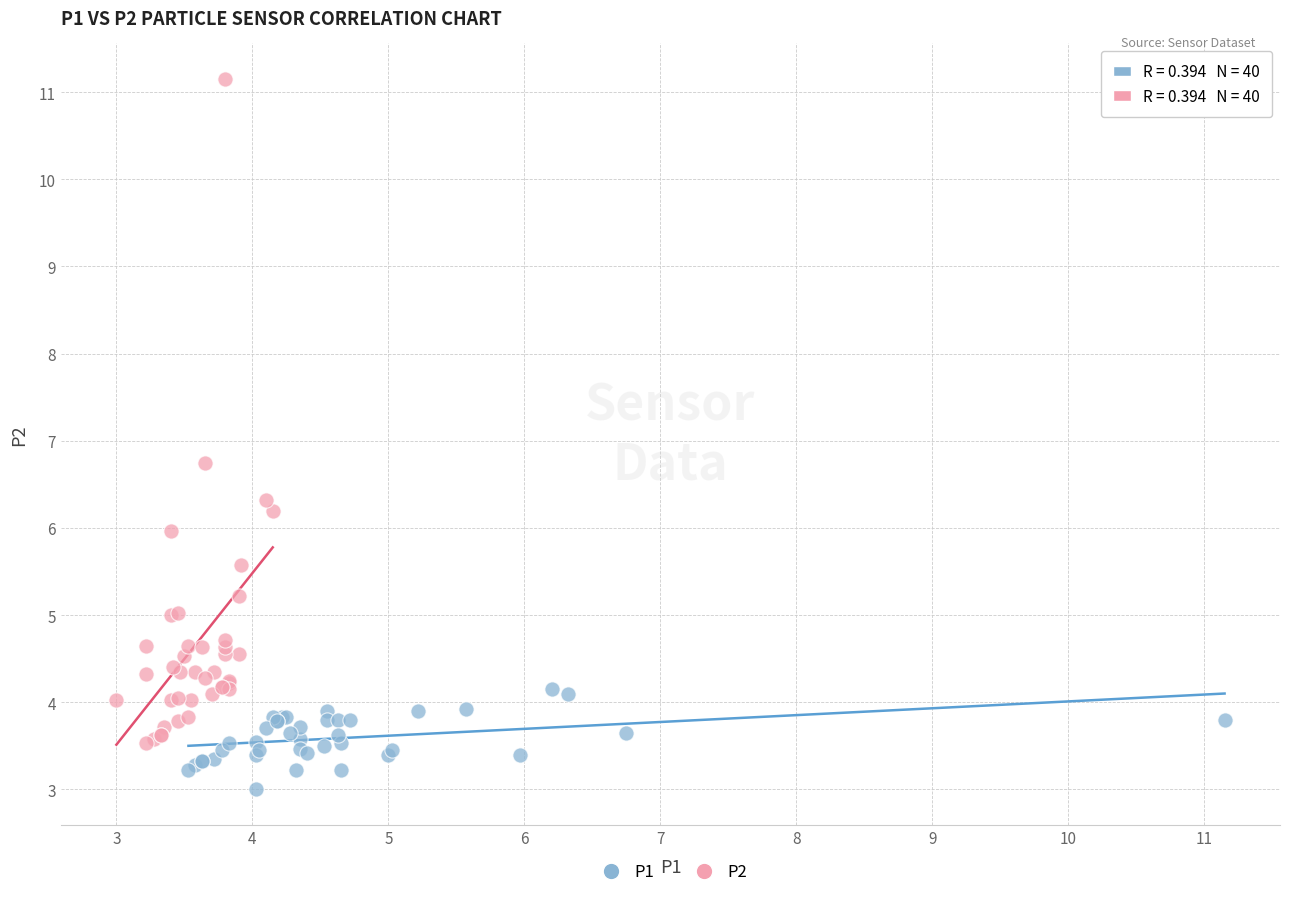

Which series reaches the minimum Y coordinate?

P1